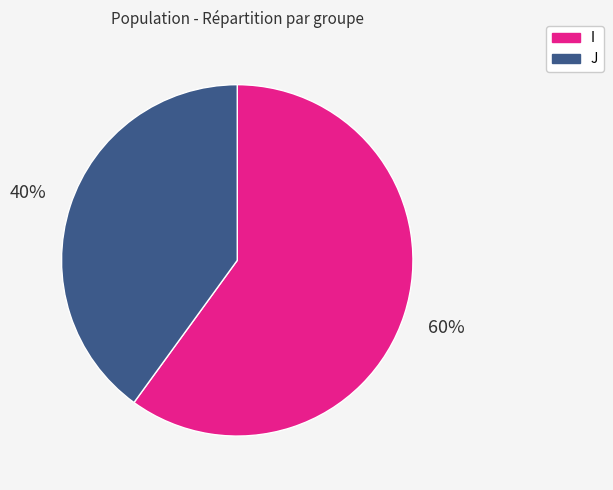

What is the largest slice in the pie chart?

I